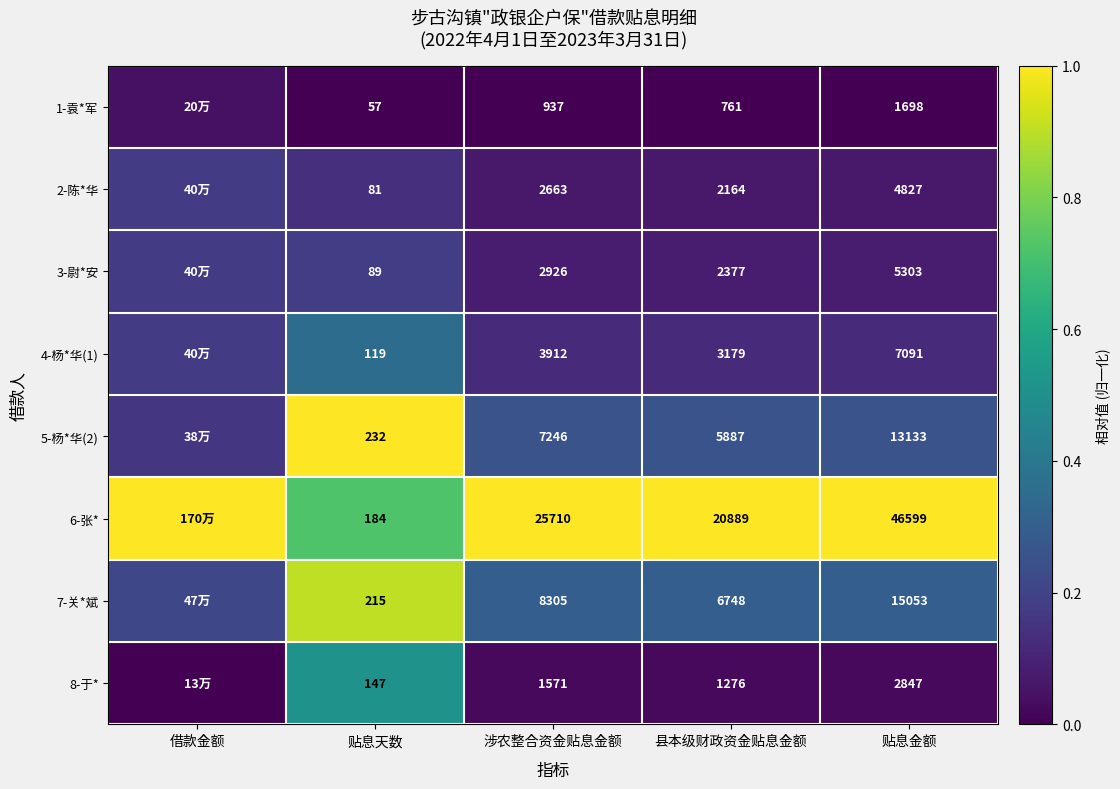

What is the minimum value for 6-张*?

0.7